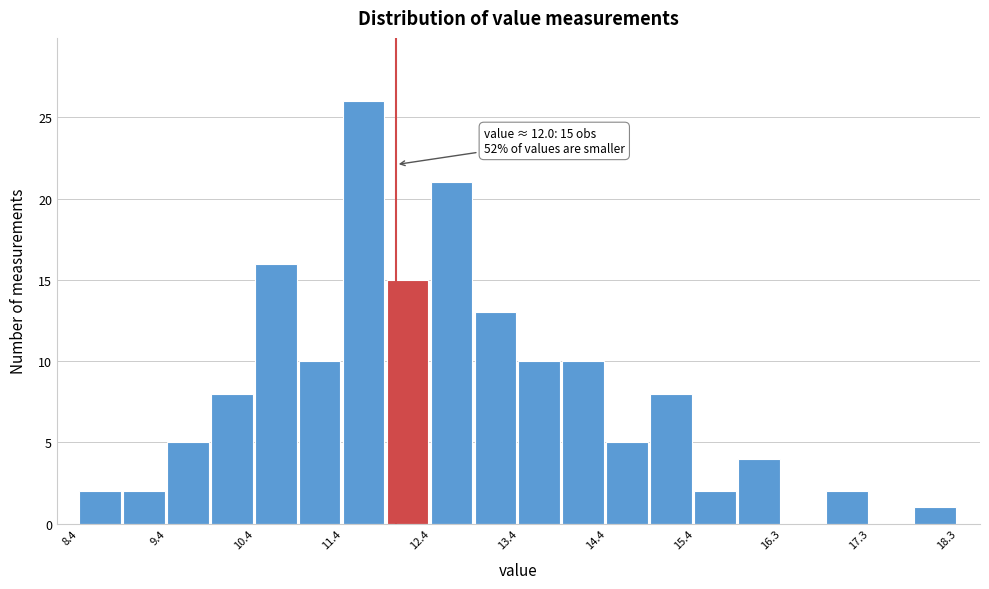

Over which range of the x-axis is the bar tallest?

11.4 to 11.9